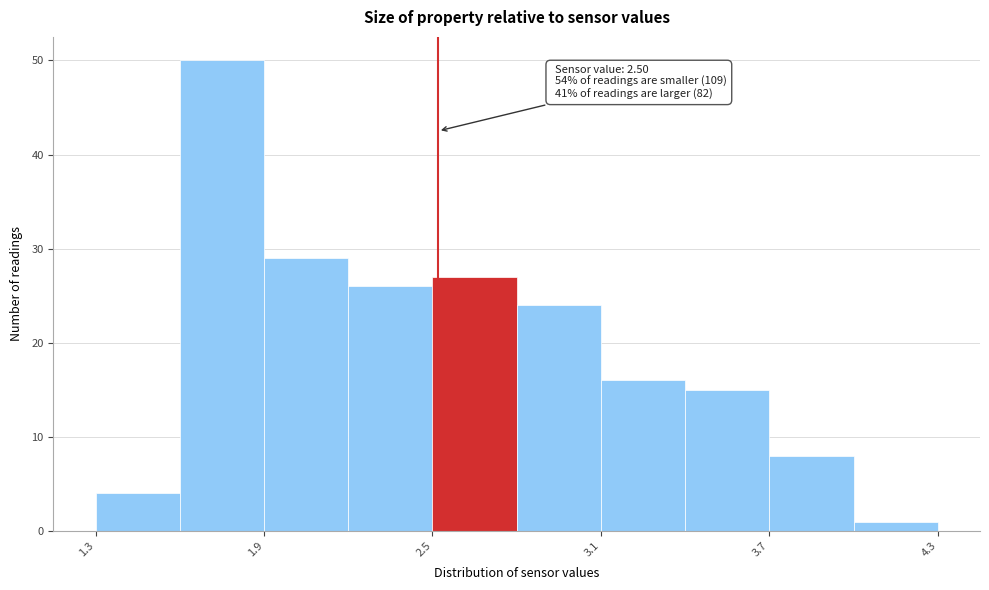

Around what value on the x-axis is the tallest bar? Give the approximate position of its centre, as read against the axis.

1.7